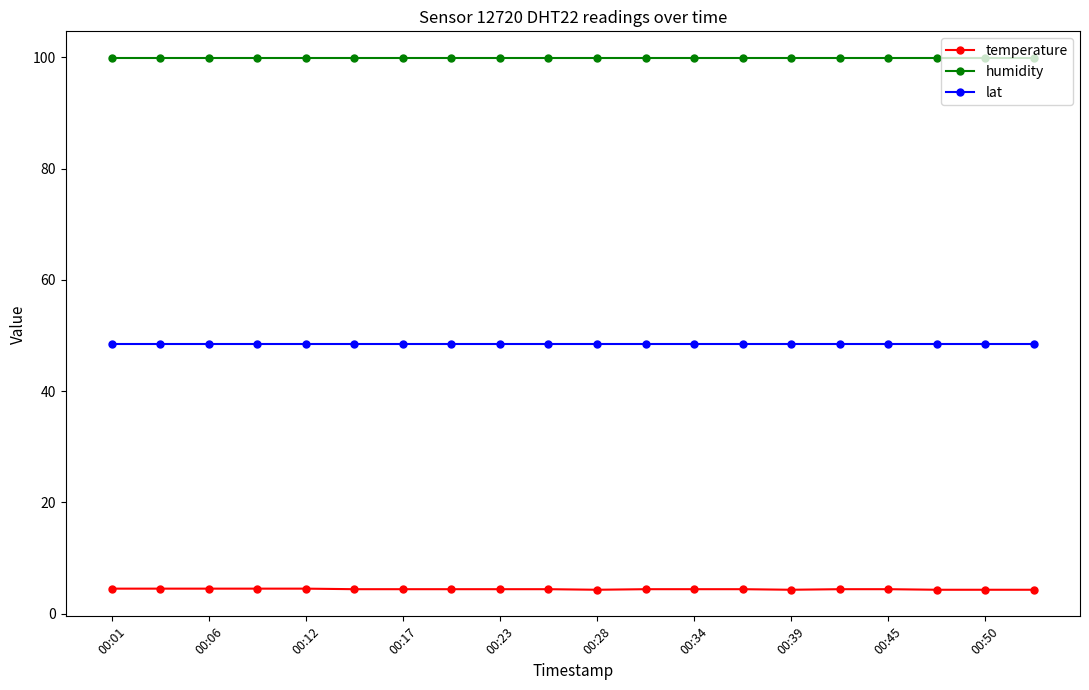

What is the value of the humidity point at the 19th from the left?

99.9